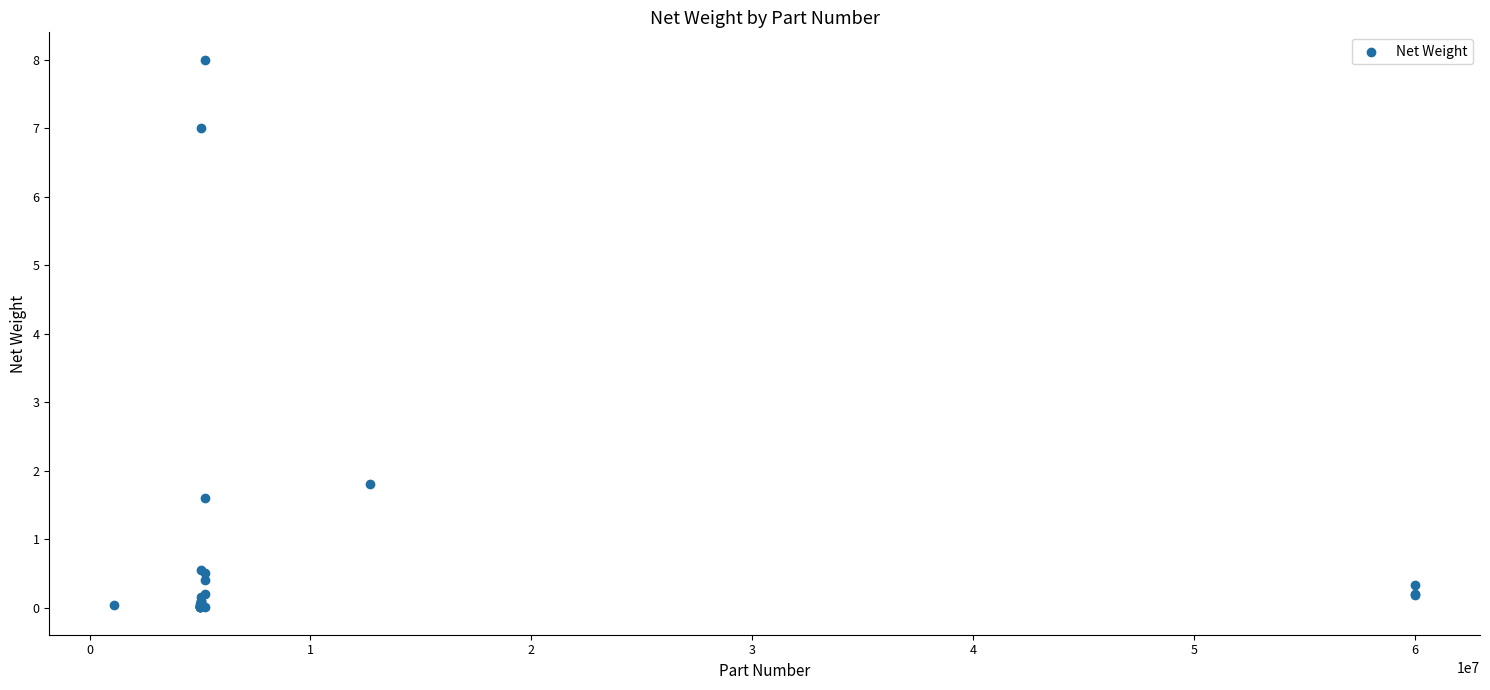

What Y value in the scatter plot is closest to 4?

1.8